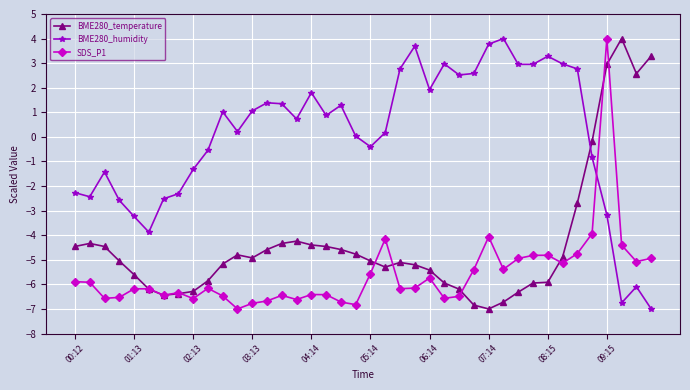

What is the minimum value for BME280_temperature?

-7.0